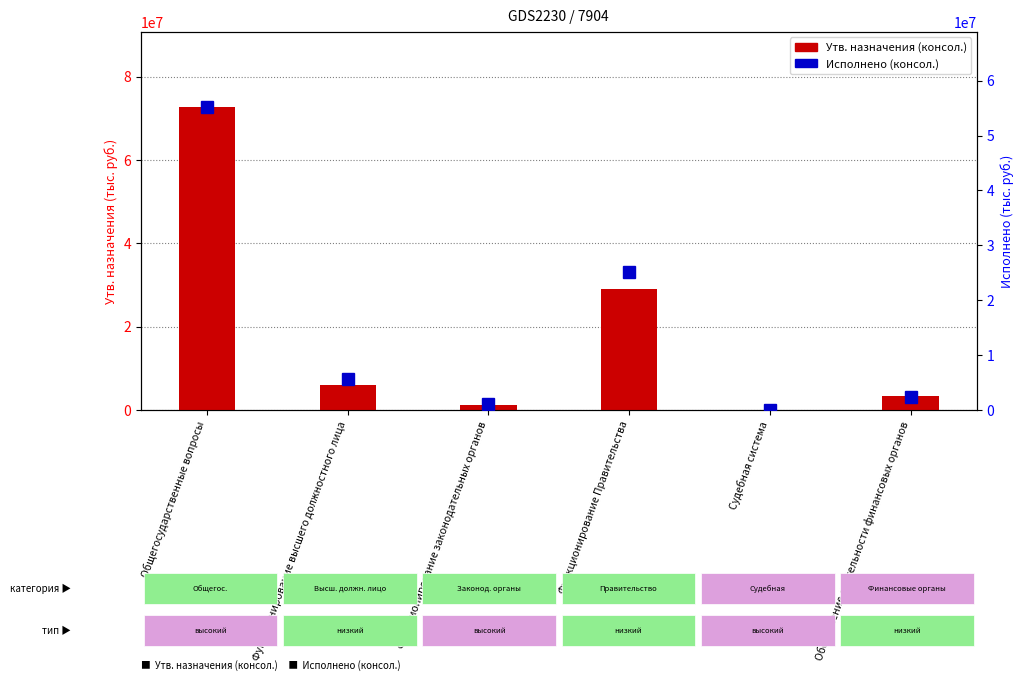

List the labels in order of Исполнено (консол.) value, smallest first.

Судебная система, Функционирование законодательных органов, Обеспечение деятельности финансовых органов, Функционирование высшего должностного лица, Функционирование Правительства, Общегосударственные вопросы